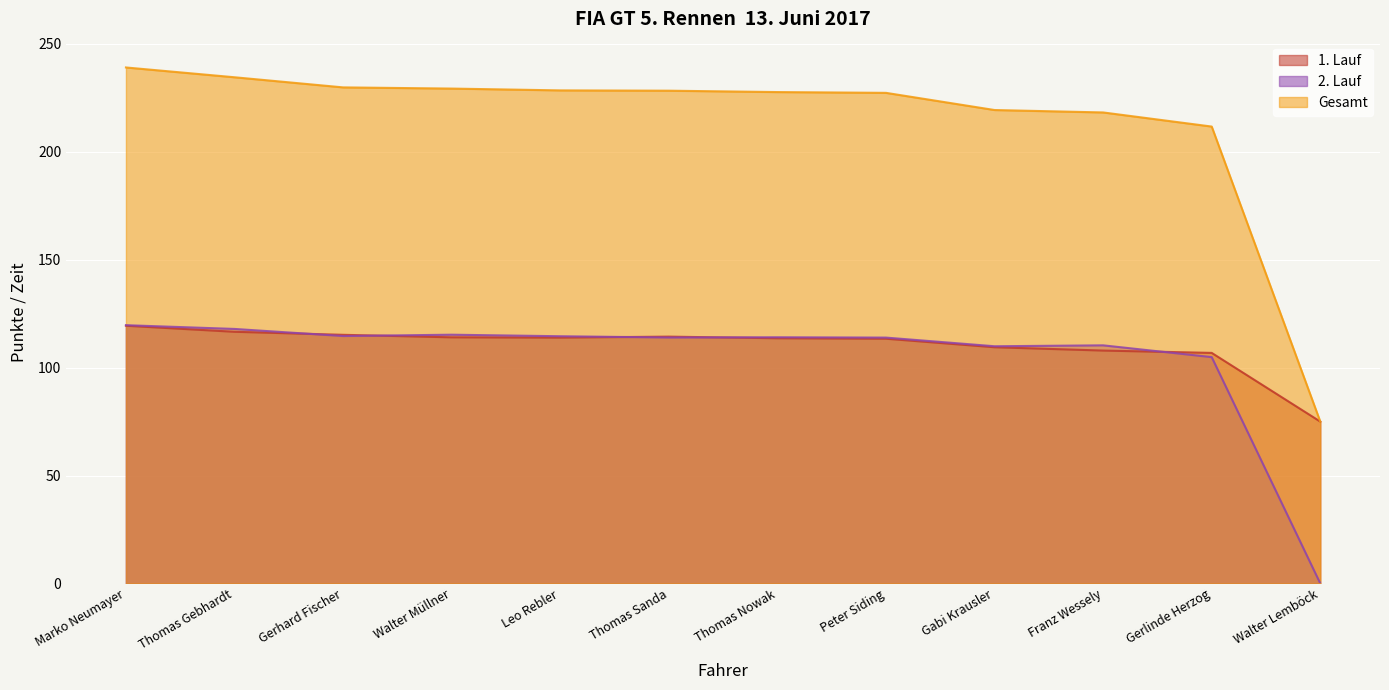

What is the average value of the 2. Lauf series?

104.1